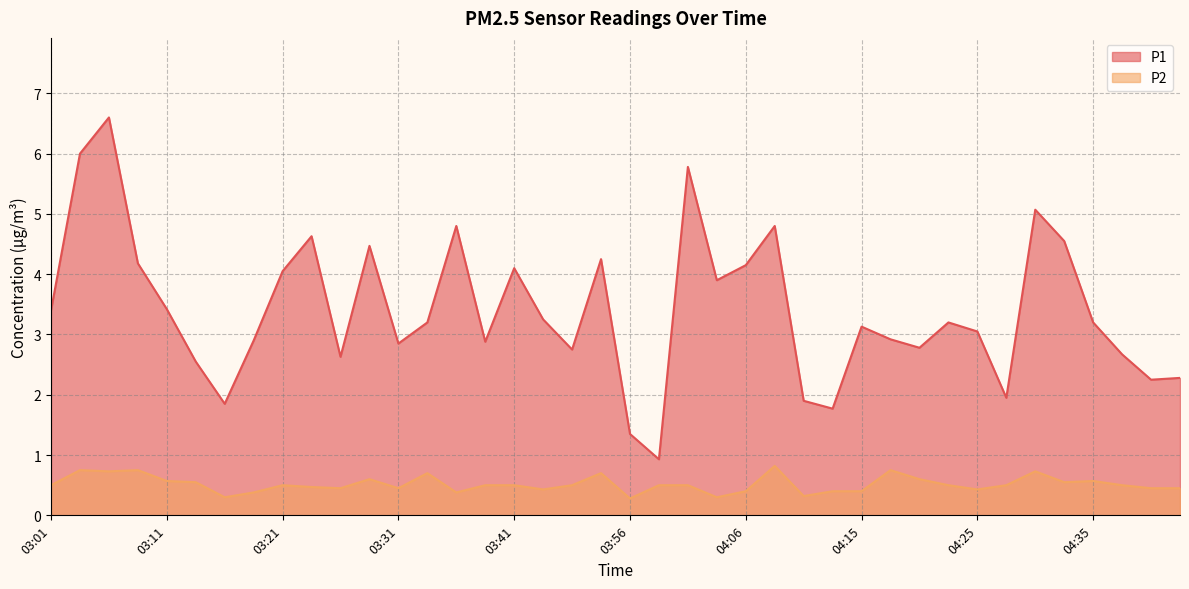

At which label is P2 closest to 0?

03:56